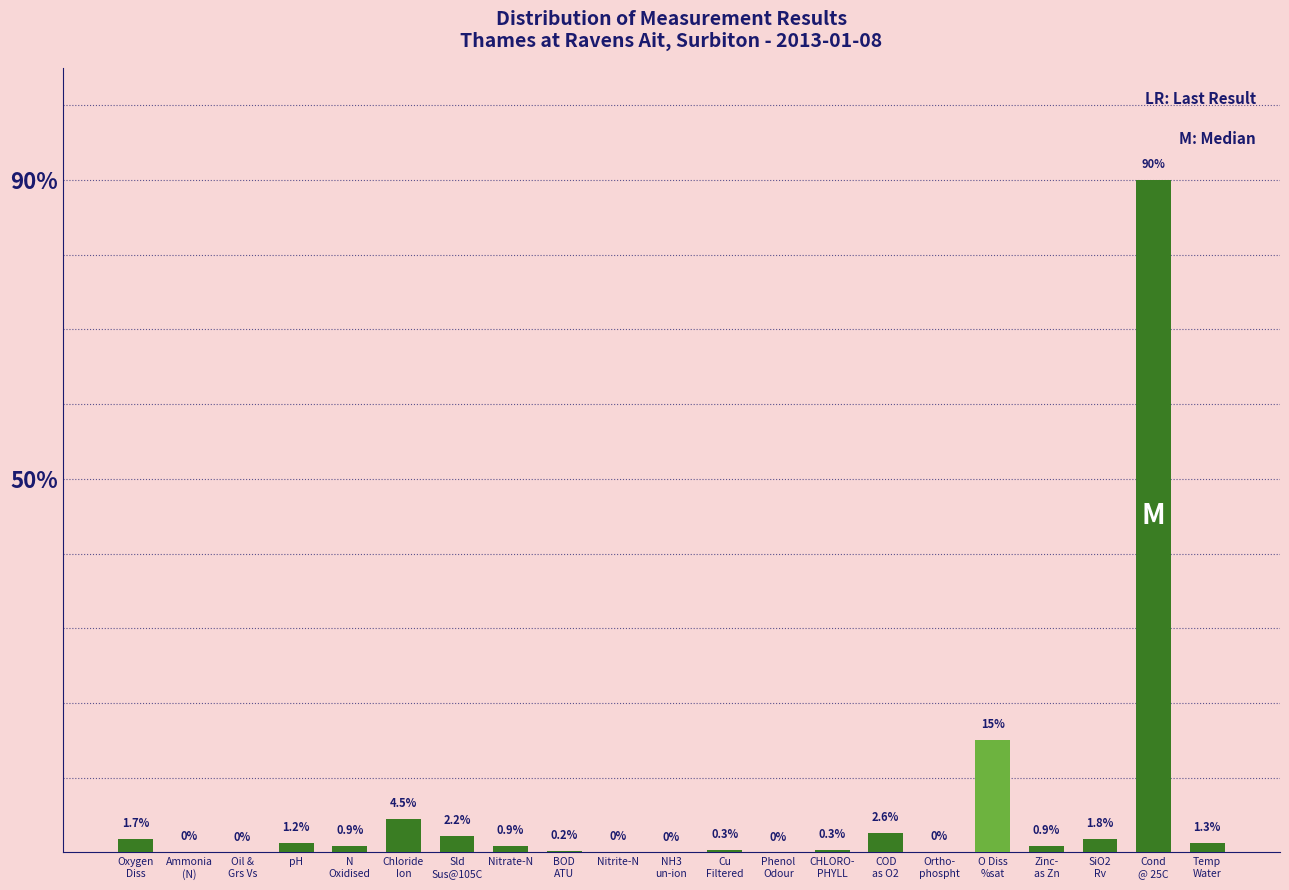

What is the greatest value displayed?

90.0